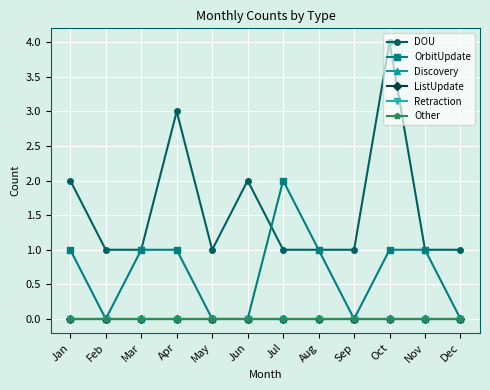

Reading right to left, transcribe all the data shown in this chart.

DOU: 1	1	4	1	1	1	2	1	3	1	1	2
OrbitUpdate: 0	1	1	0	1	2	0	0	1	1	0	1
Discovery: 0	0	0	0	0	0	0	0	0	0	0	0
ListUpdate: 0	0	0	0	0	0	0	0	0	0	0	0
Retraction: 0	0	0	0	0	0	0	0	0	0	0	0
Other: 0	0	0	0	0	0	0	0	0	0	0	0